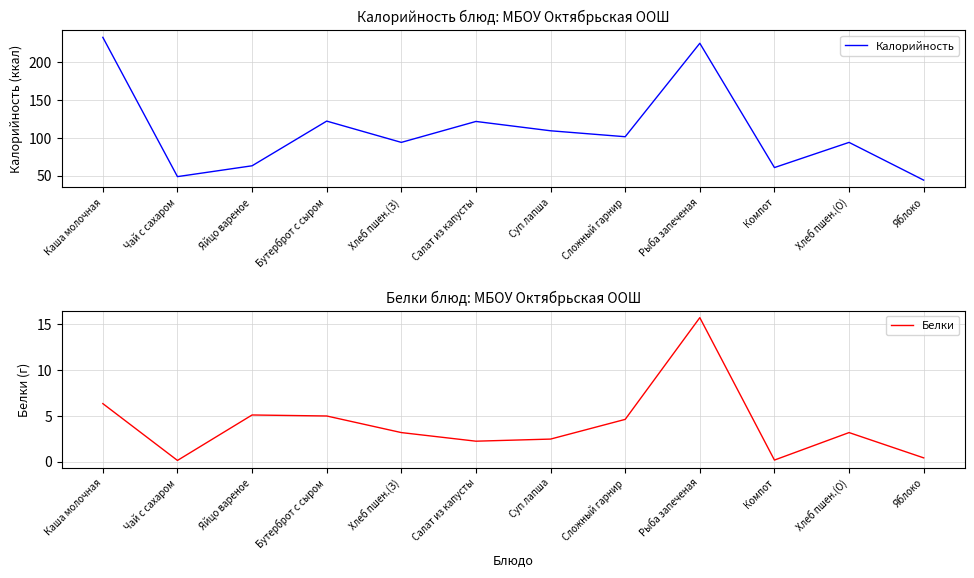

Between Рыба запеченая and Яйцо вареное, which is larger?

Рыба запеченая